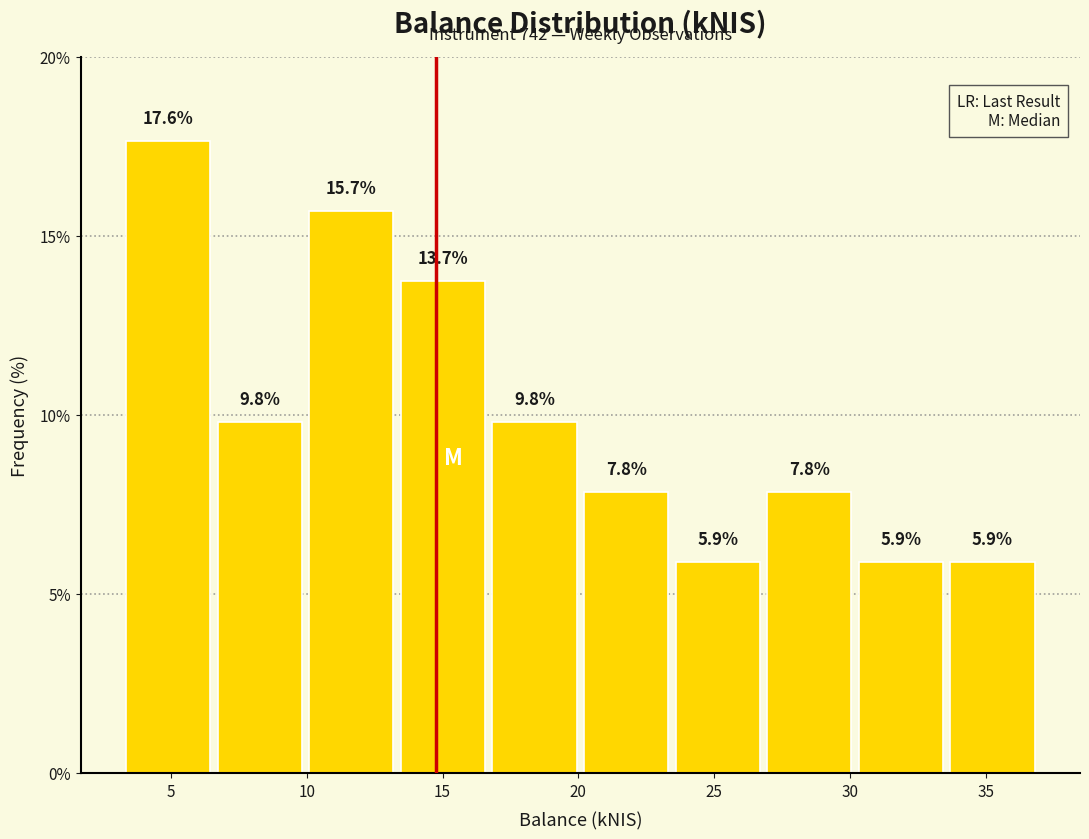

Reading left to right, list every bar in this chart as the range it spans on the x-axis followed by its height. The bar edges are not printed on the chart, so give them approximately, as read against the axis.

3.0 to 6.5: 17.6
6.5 to 10.0: 9.8
10.0 to 13.5: 15.7
13.5 to 16.5: 13.7
16.5 to 20.0: 9.8
20.0 to 23.5: 7.8
23.5 to 27.0: 5.9
27.0 to 30.0: 7.8
30.0 to 33.5: 5.9
33.5 to 37.0: 5.9